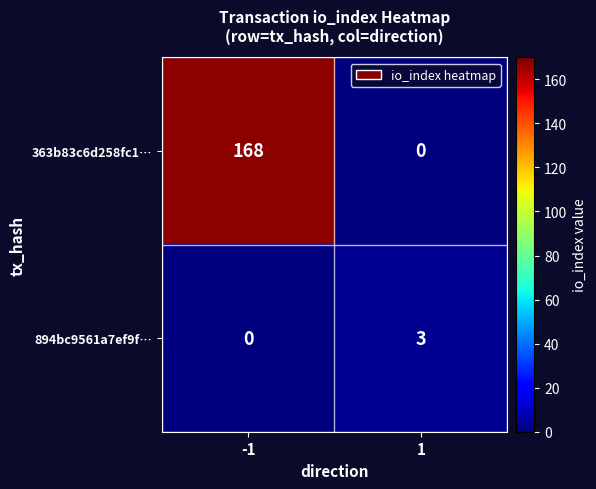

Rank the series at 1 from lowest to highest value.

363b83c6d258fc1…, 894bc9561a7ef9f…